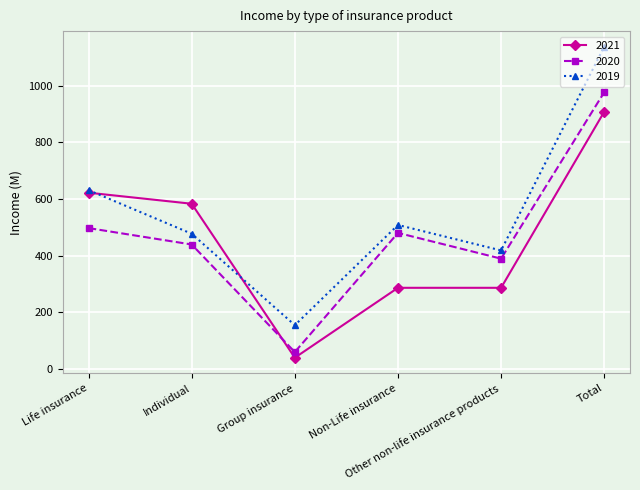

List the series in order of their peak value, lowest first.

2021, 2020, 2019